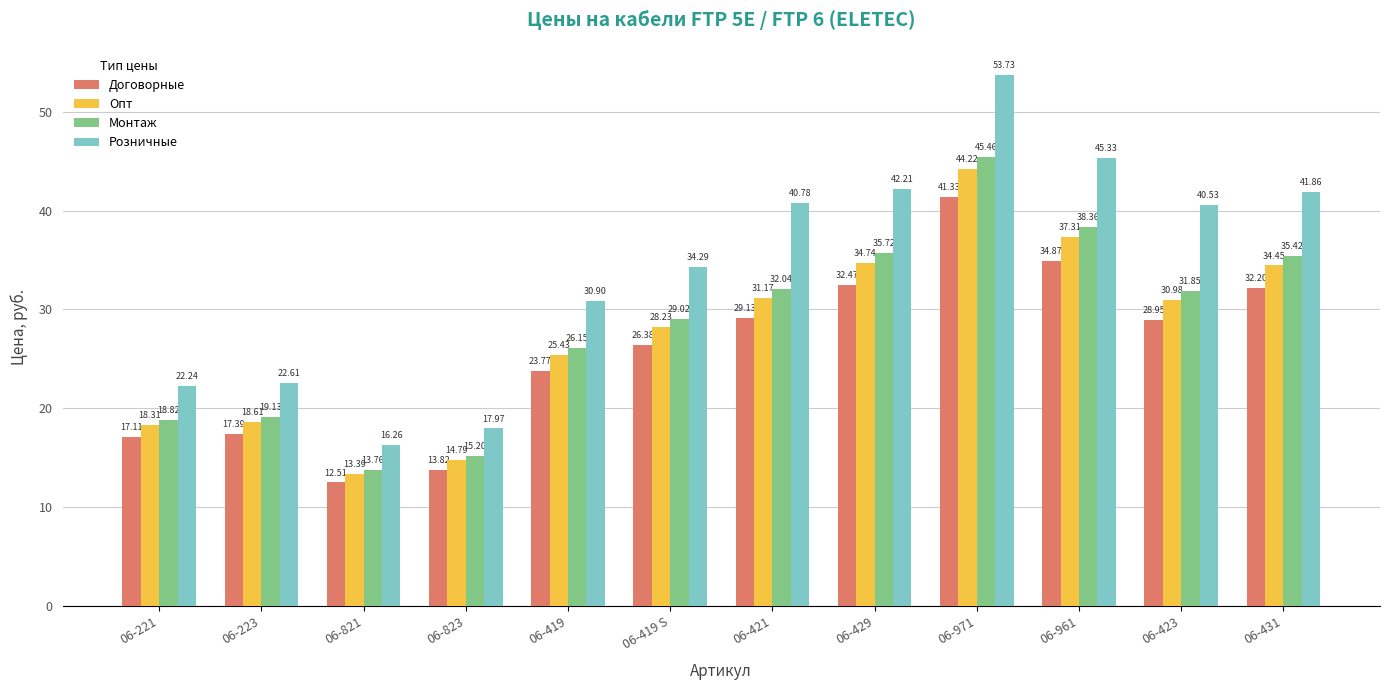

What is the average value of the Договорные series?

25.8